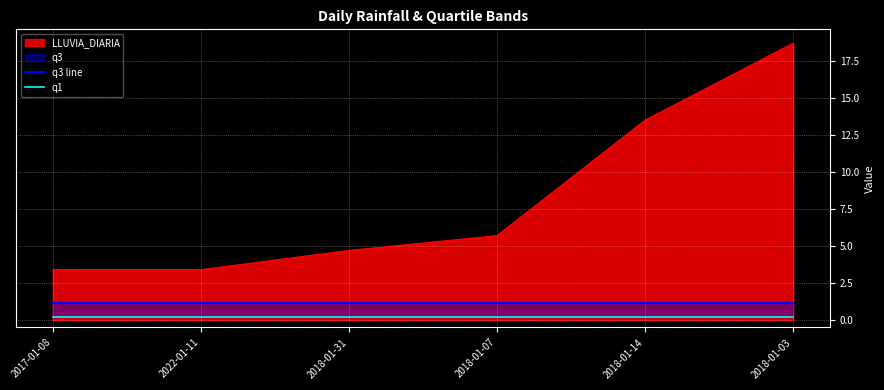

What is the highest value of the q1 series?

0.2